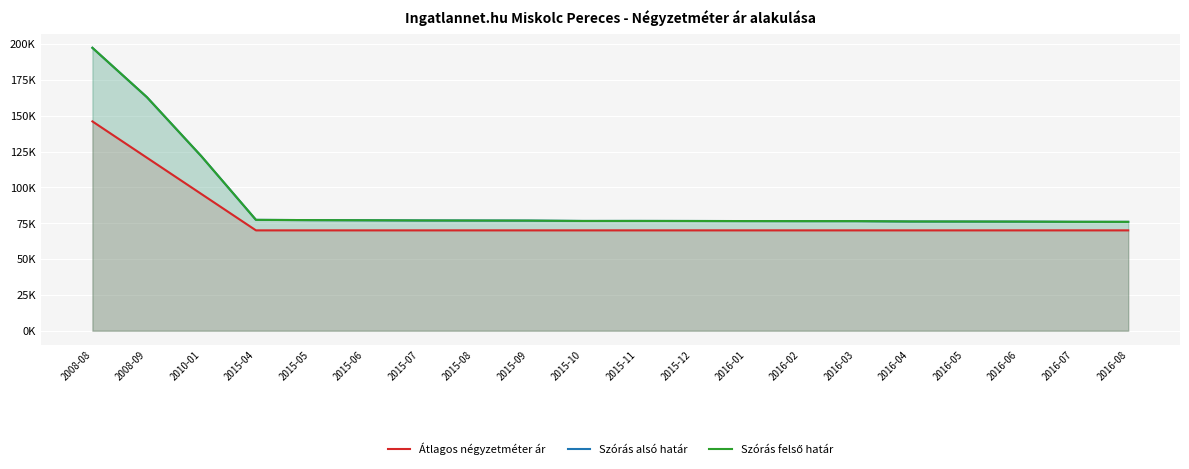

True or false: Szórás felső határ and Átlagos négyzetméter ár intersect in this chart.

False